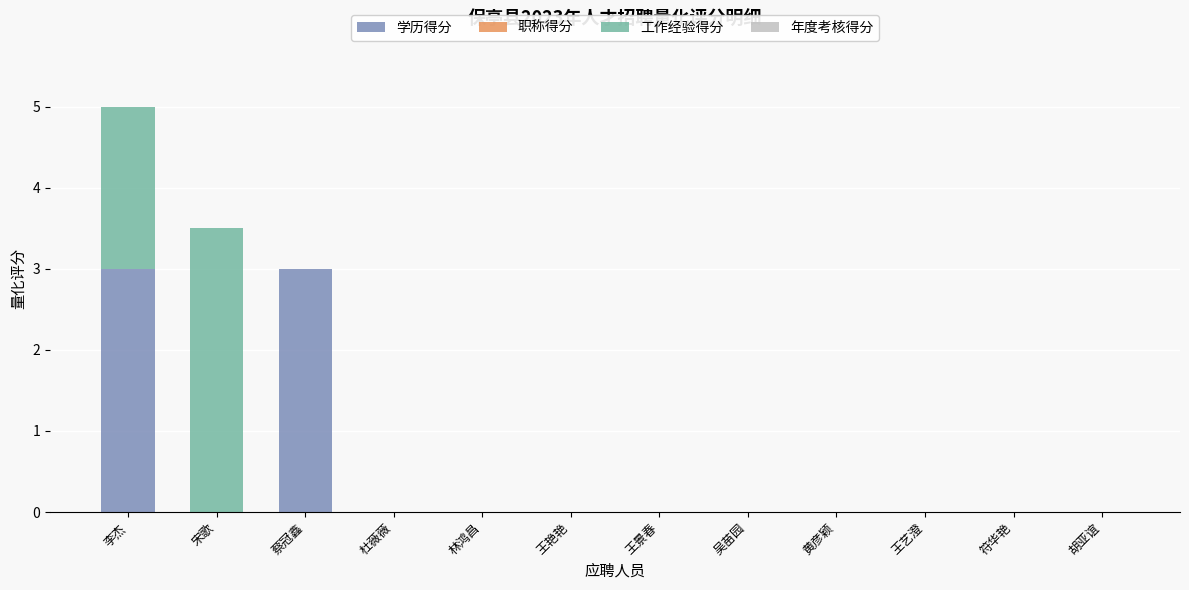

The value of 学历得分 at 王景春 is 1.3. True or false?

False